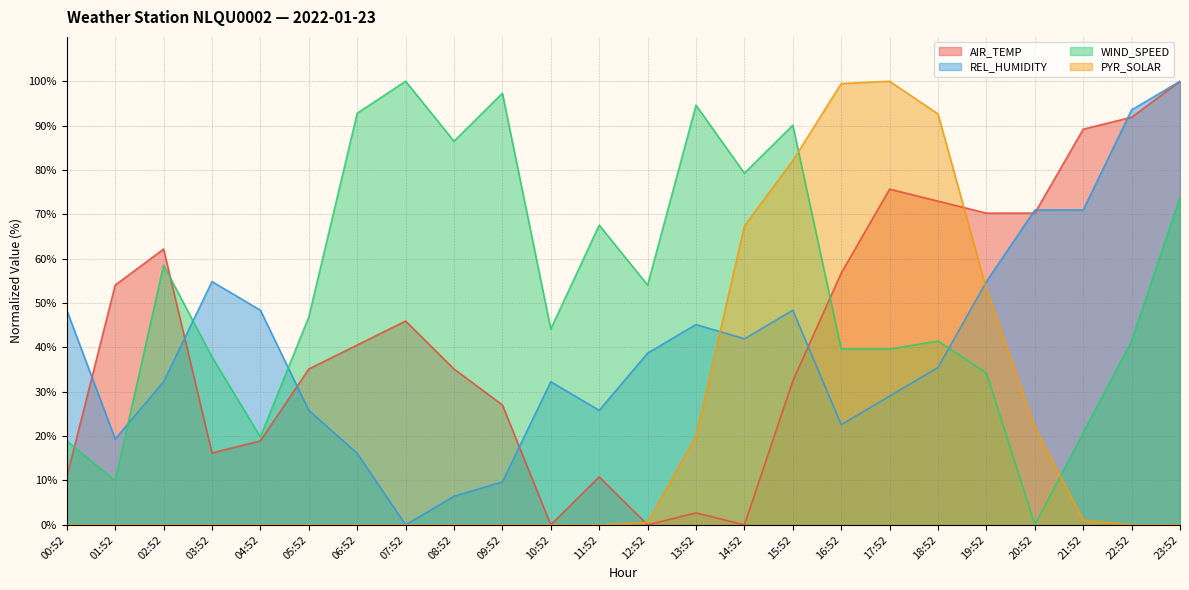

Between 09:52 and 12:52, which series saw the biggest shift?

WIND_SPEED